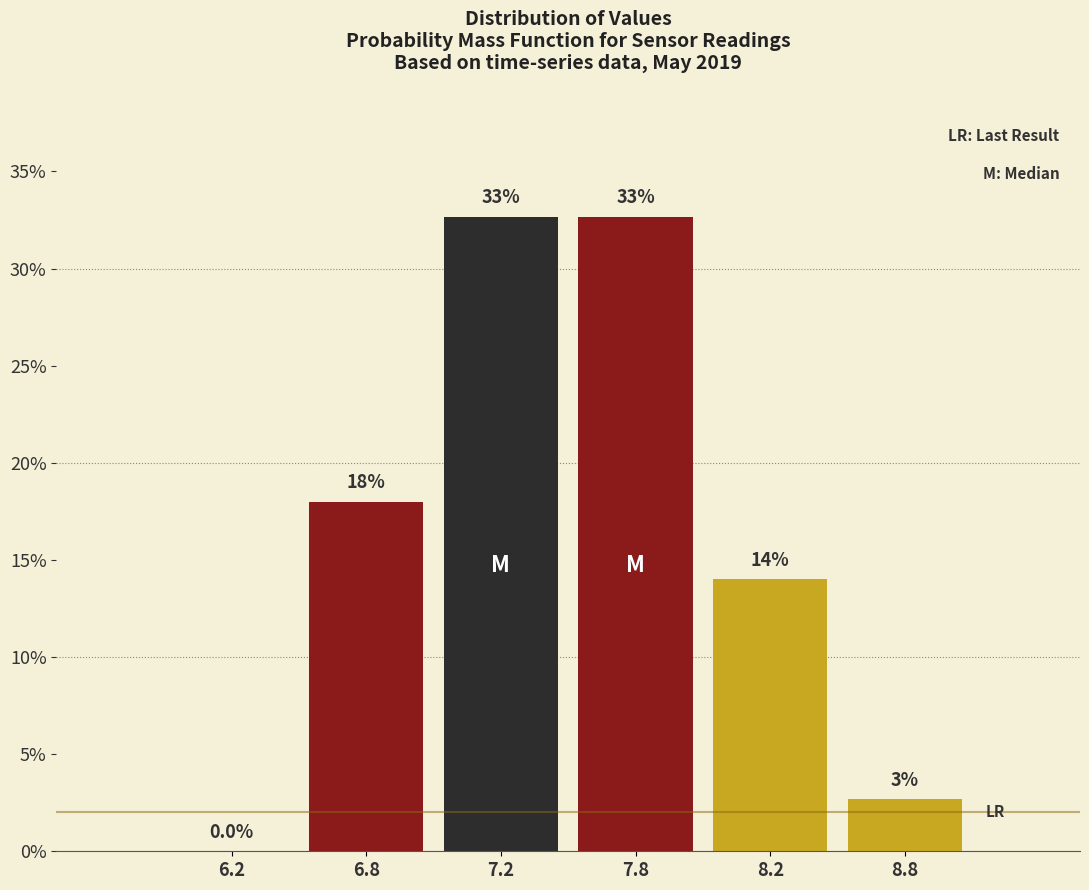

True or false: the data shows 8.0 at 6.8.

False